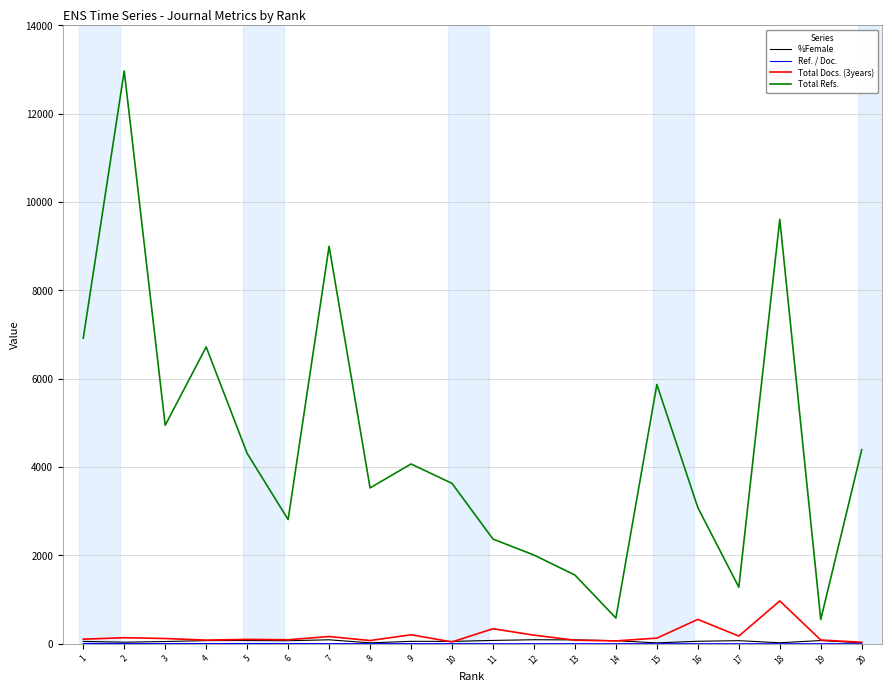

Which series has the widest spread of values?

Total Refs.